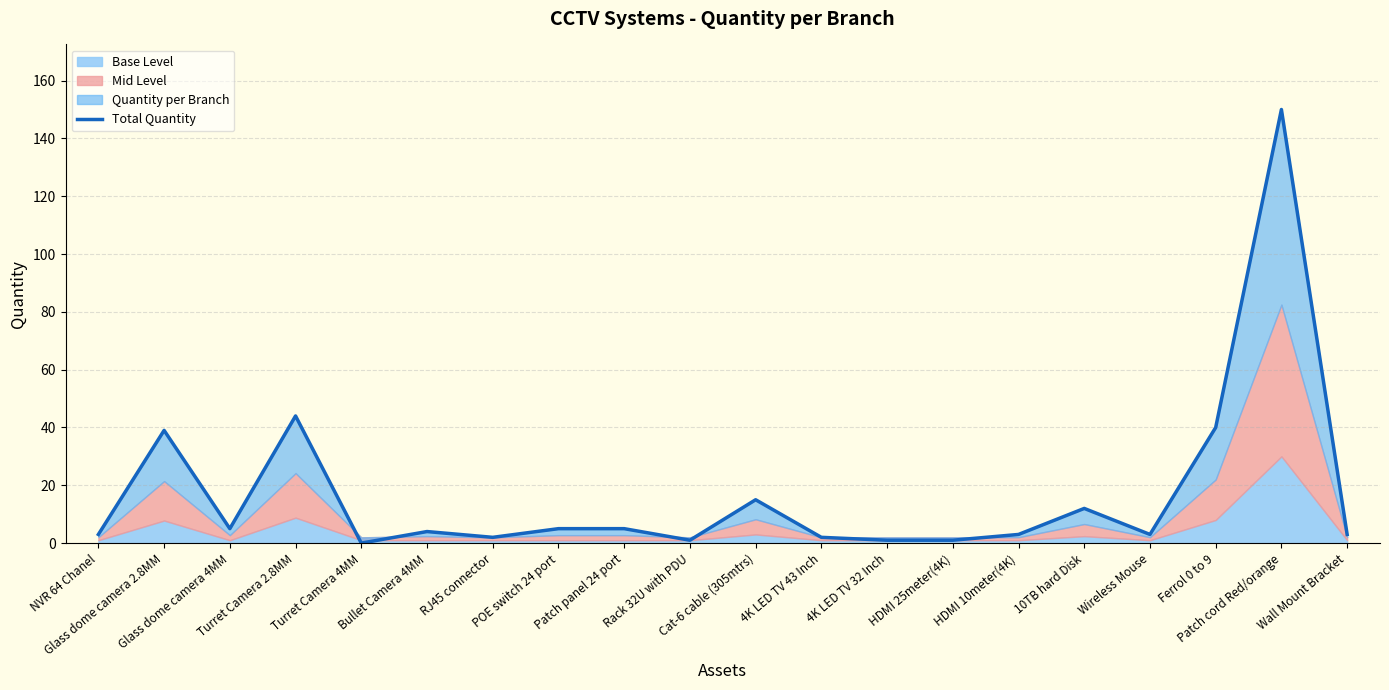

What is the ratio of the value at POE switch 24 port to the value at Wireless Mouse?

1.7